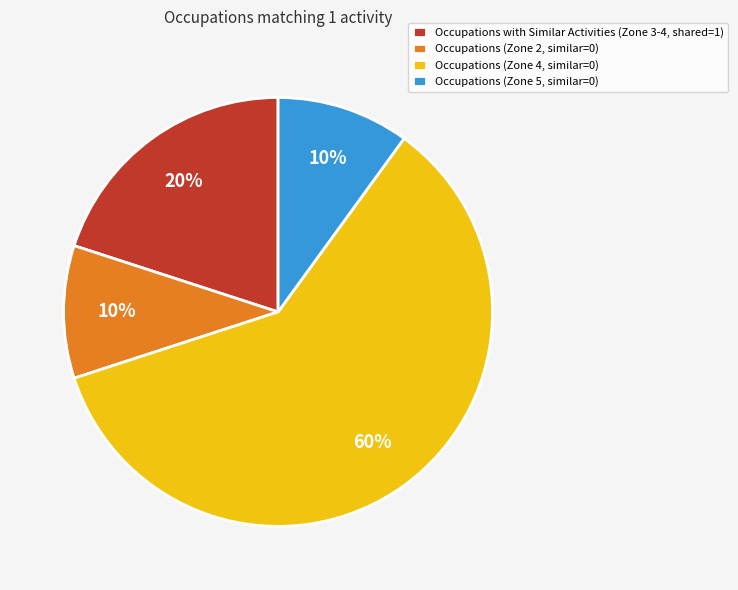

What percentage is the Occupations (Zone 4, similar=0) slice, to the nearest percent?

60%